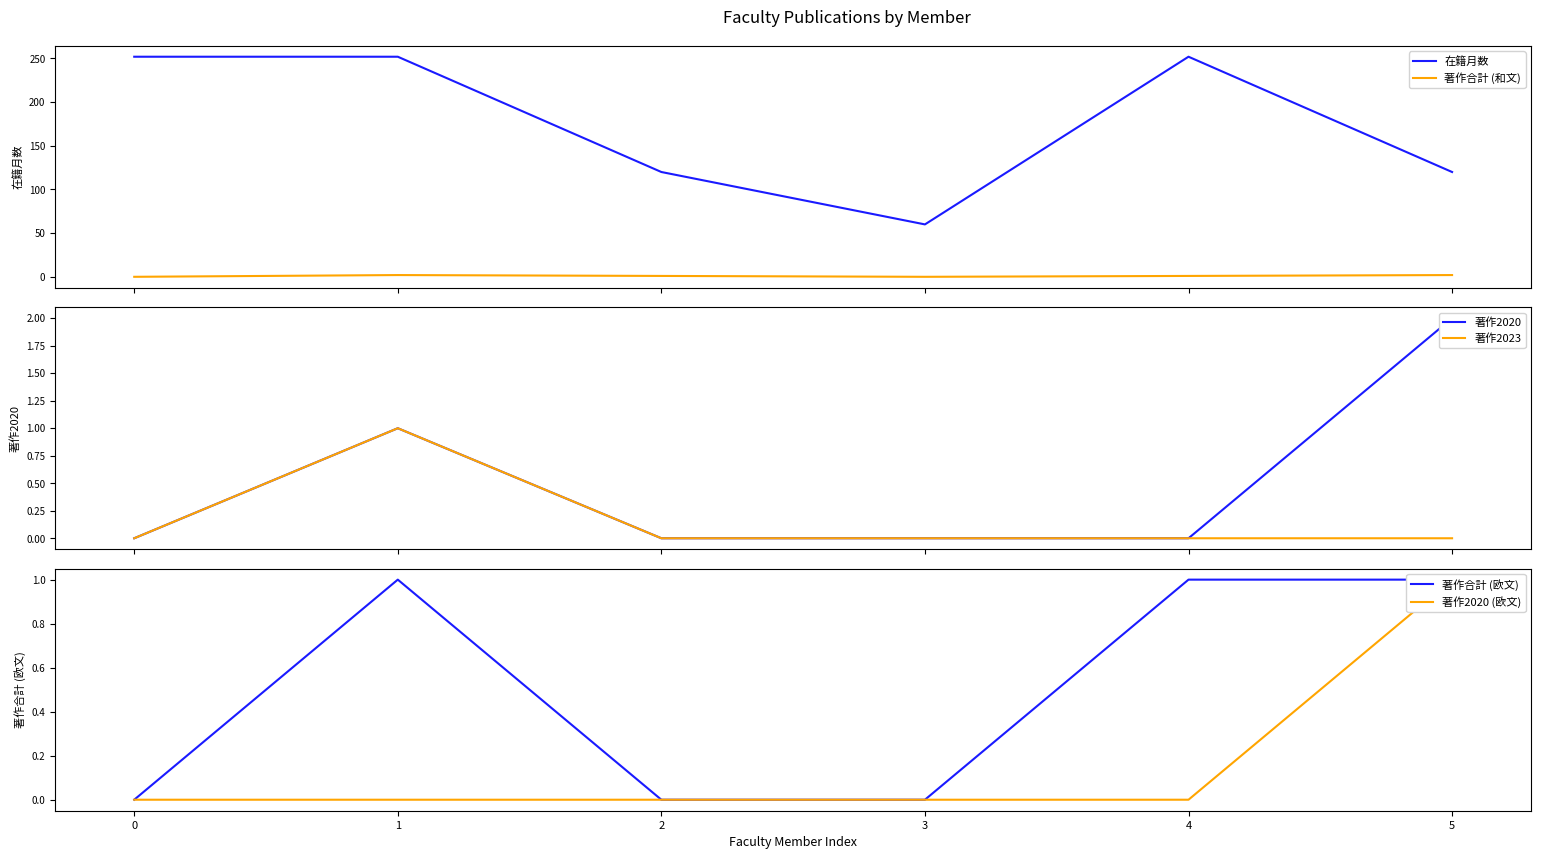

Which category has the lowest value in the 在籍月数 series?

3